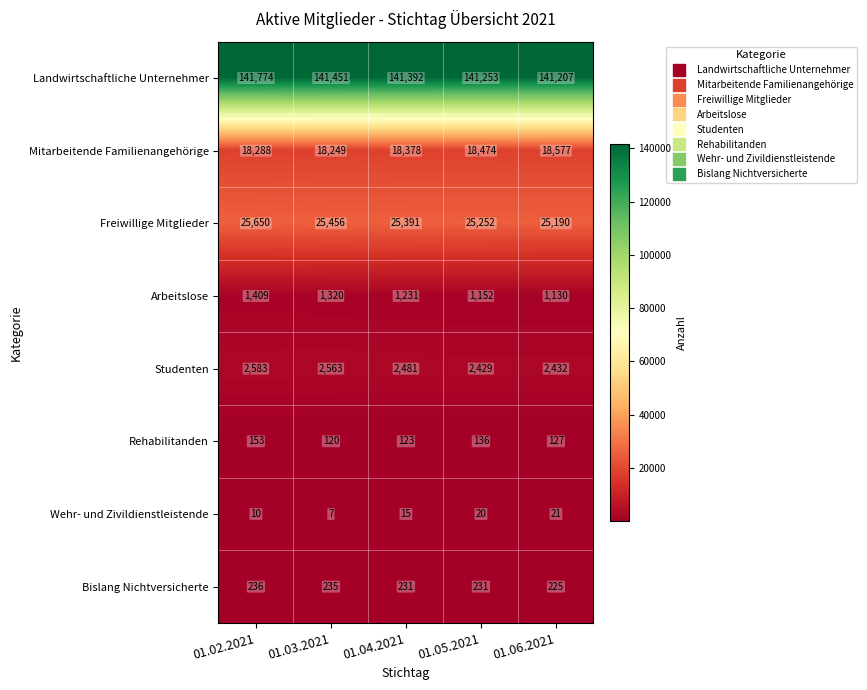

At which label does Landwirtschaftliche Unternehmer first exceed 141392?

01.02.2021